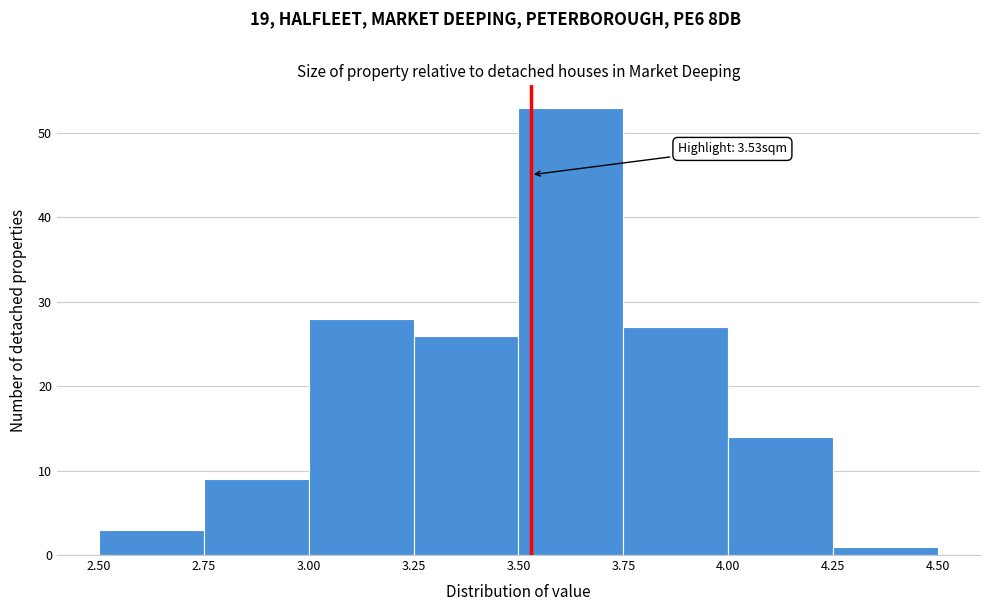

Which range on the x-axis has the tallest bar?

3.50 to 3.75